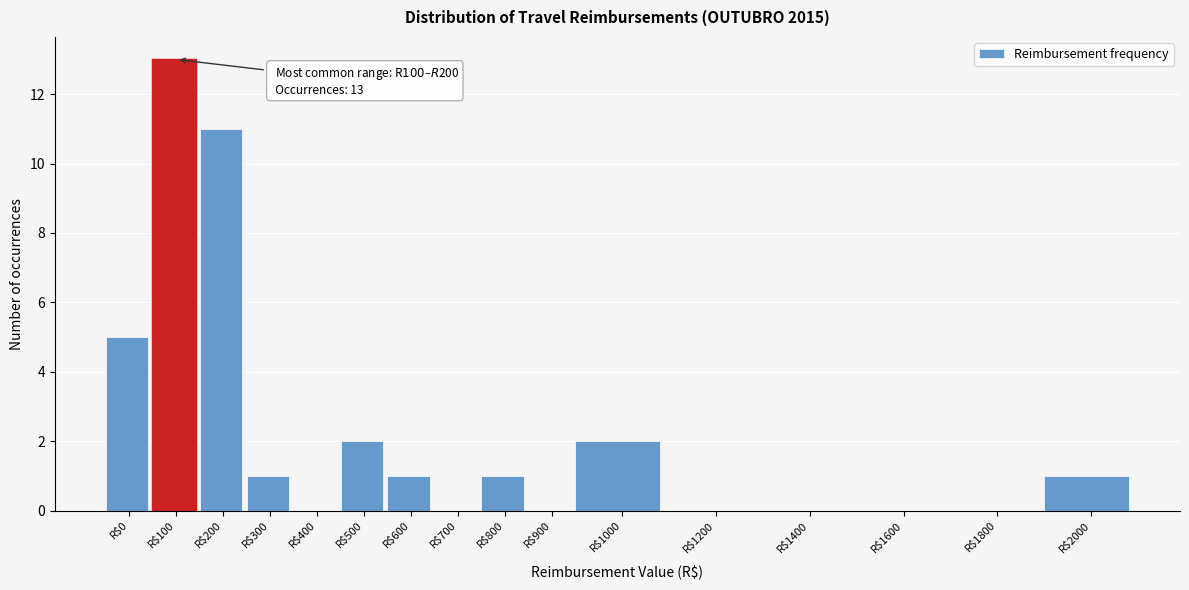

At which label is the value closest to 6?

R$0